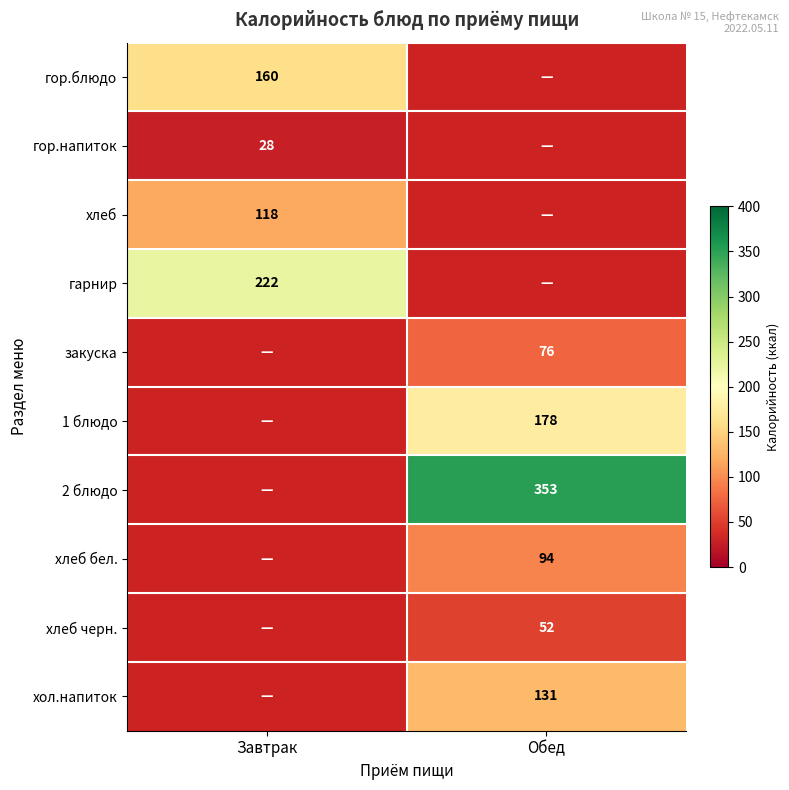

The 2 блюдо series shows 353 at Обед. True or false?

True